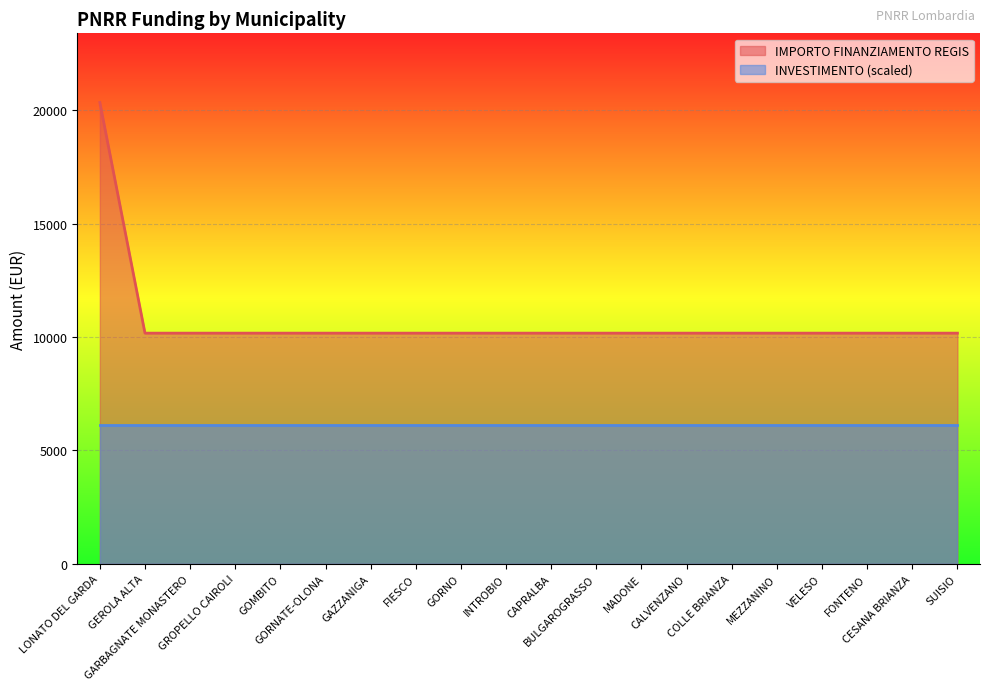

Reading left to right, extract all data points from this chart.

LONATO DEL GARDA=20344	GEROLA ALTA=10172	GARBAGNATE MONASTERO=10172	GROPELLO CAIROLI=10172	GOMBITO=10172	GORNATE-OLONA=10172	GAZZANIGA=10172	FIESCO=10172	GORNO=10172	INTROBIO=10172	CAPRALBA=10172	BULGAROGRASSO=10172	MADONE=10172	CALVENZANO=10172	COLLE BRIANZA=10172	MEZZANINO=10172	VELESO=10172	FONTENO=10172	CESANA BRIANZA=10172	SUISIO=10172